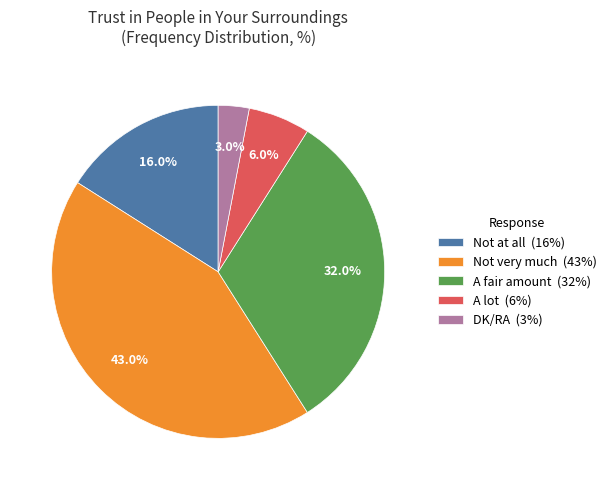

Is Not very much the majority of the pie?

No